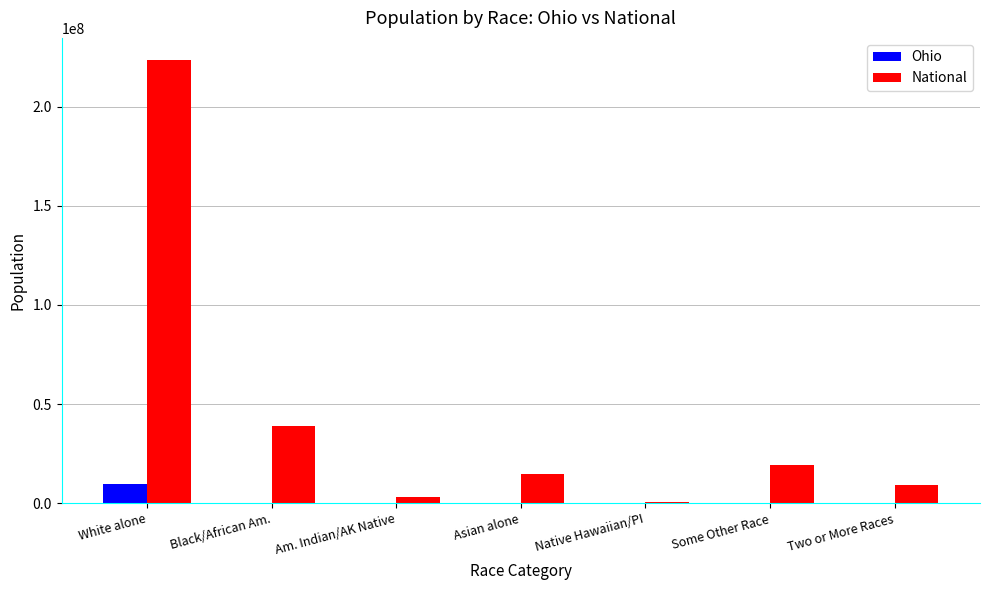

How many groups of bars are there?

7